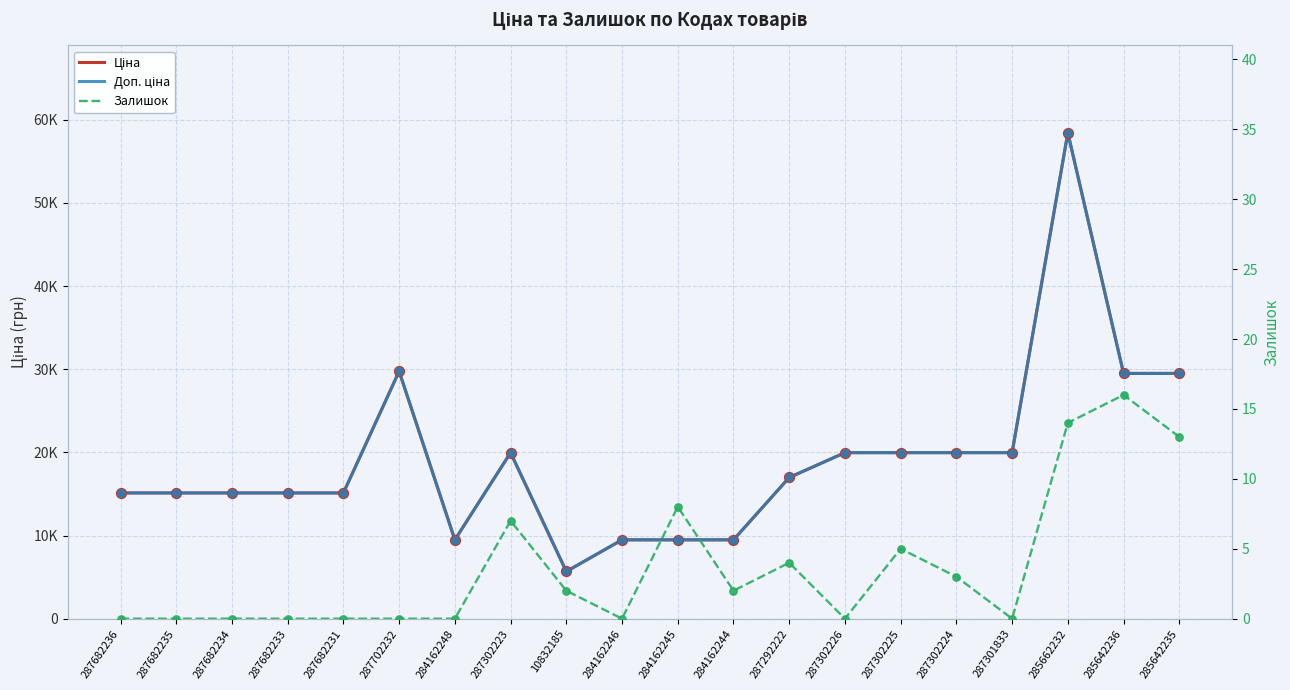

At how many categories does at least one series exceed 27726?

4